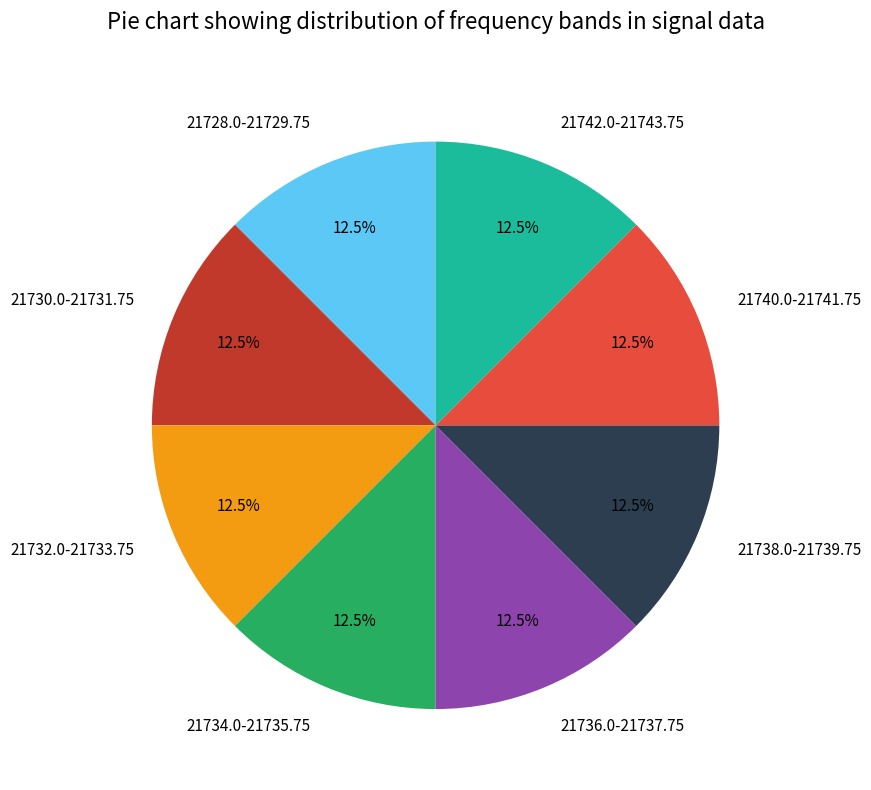

Approximately how many times larger is the value at 21732.0-21733.75 compared to 21730.0-21731.75?

1.0